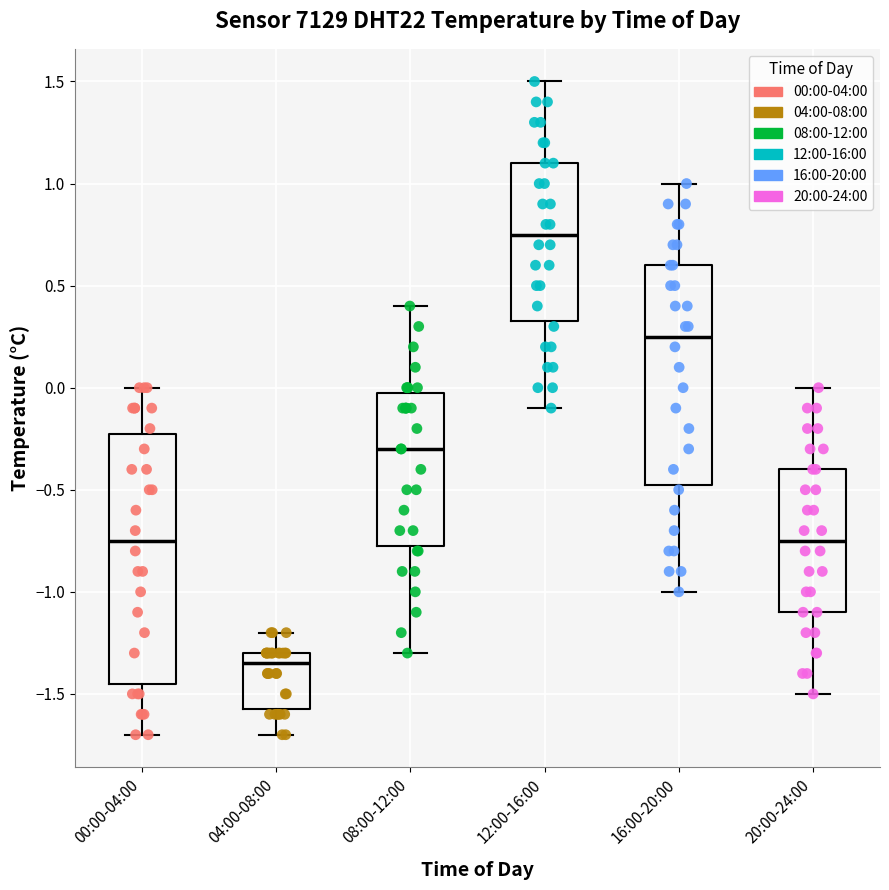

Reading left to right, transcribe this box plot: for each box, give where its median line is, the range the box spans, and where its two whiskers end, as read against the y-axis. The values are not printed on the chart, so give them approximately, as read against the axis.

00:00-04:00: median -0.75, box -1.45 to -0.20, whiskers -1.70 to 0.00
04:00-08:00: median -1.35, box -1.55 to -1.30, whiskers -1.70 to -1.20
08:00-12:00: median -0.30, box -0.75 to 0.00, whiskers -1.30 to 0.40
12:00-16:00: median 0.75, box 0.35 to 1.10, whiskers -0.10 to 1.50
16:00-20:00: median 0.25, box -0.45 to 0.60, whiskers -1.00 to 1.00
20:00-24:00: median -0.75, box -1.10 to -0.40, whiskers -1.50 to 0.00